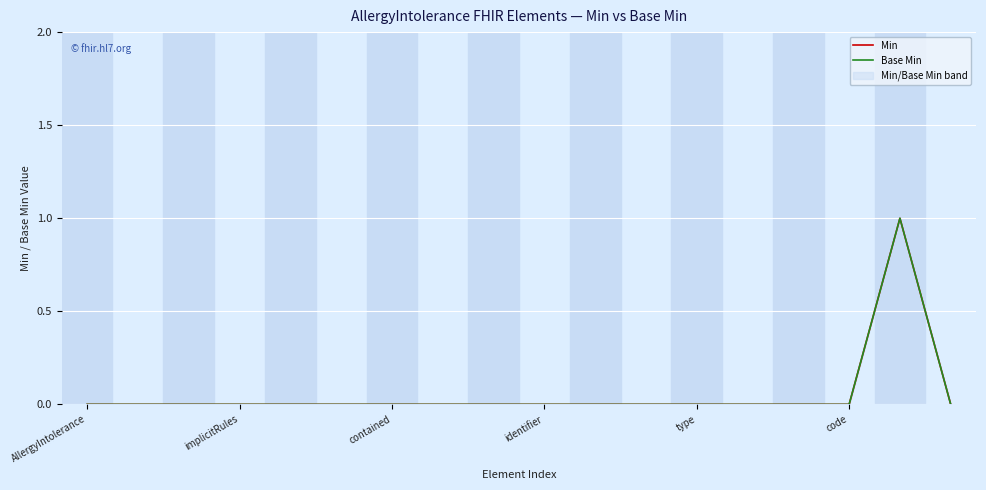

The value of Base Min at AllergyIntolerance is 0. True or false?

True